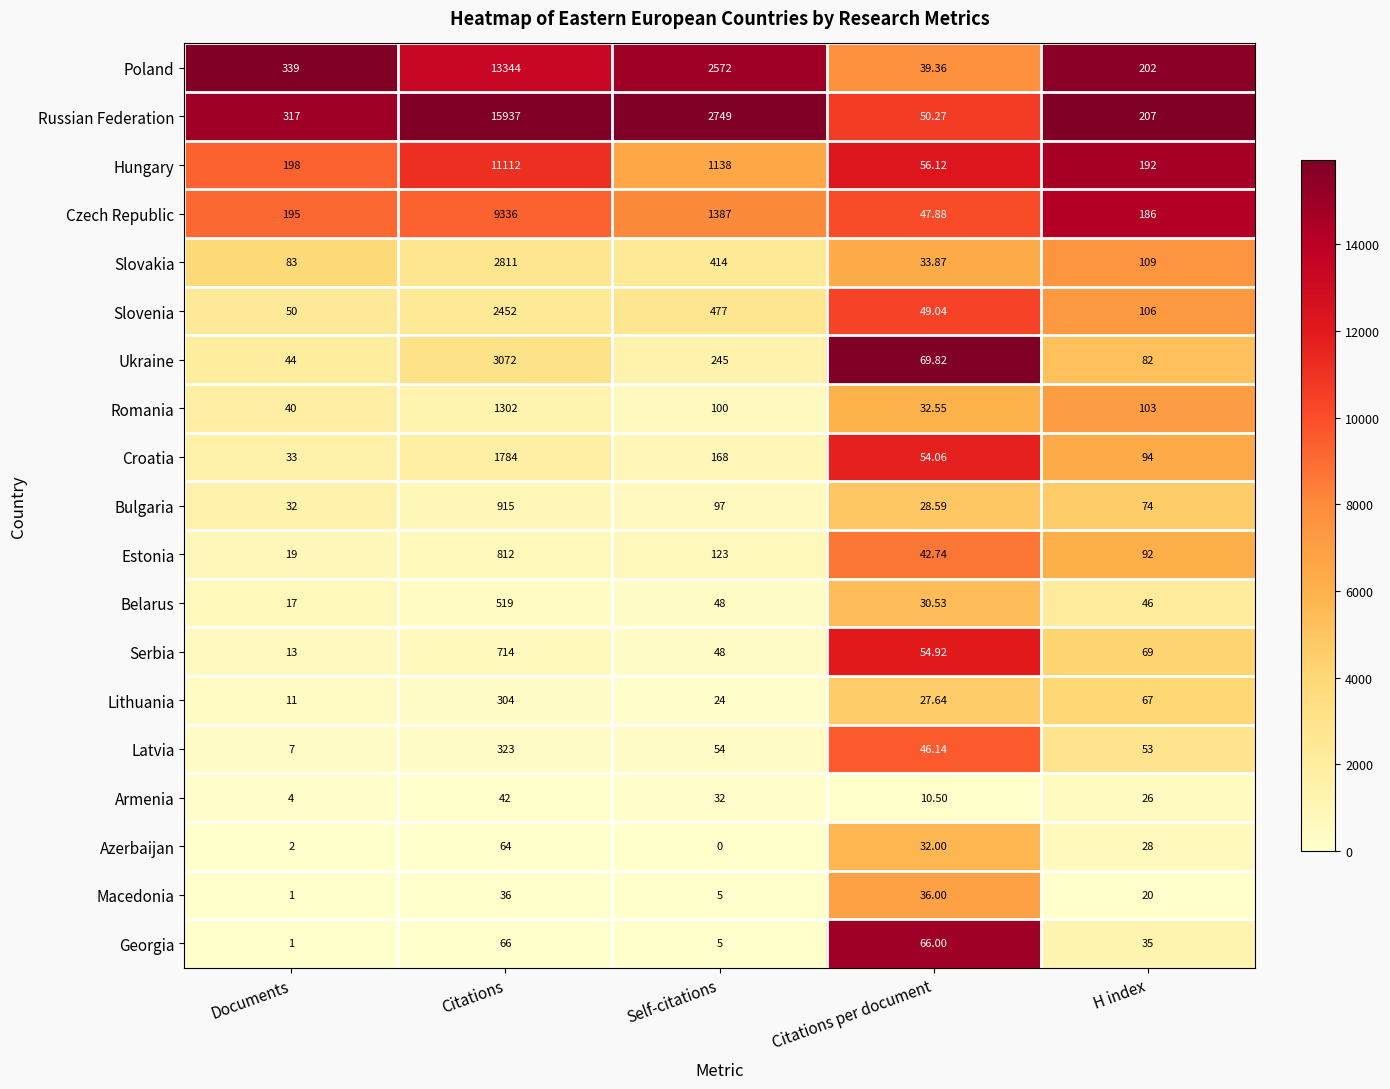

Where does the Armenia series first go above 26?

Citations